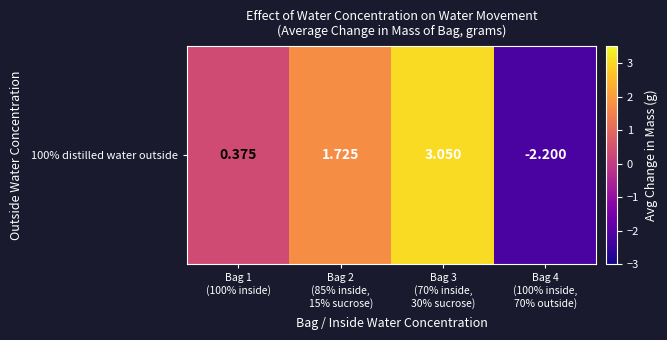

What is the greatest value displayed?

3.0